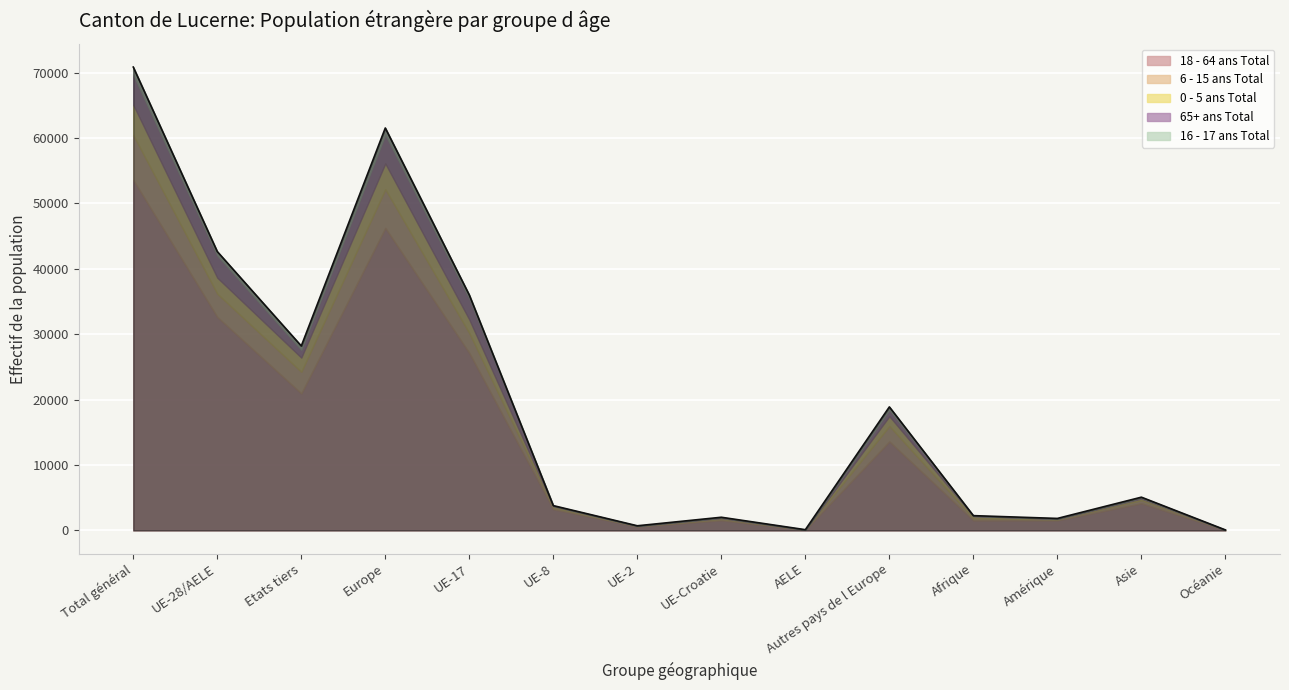

How many lines are shown in the chart?

5